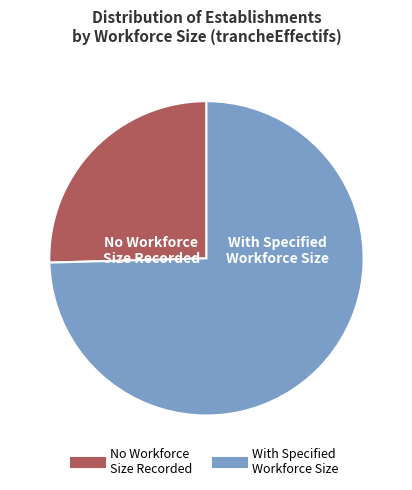

How many segments does this pie chart have?

2